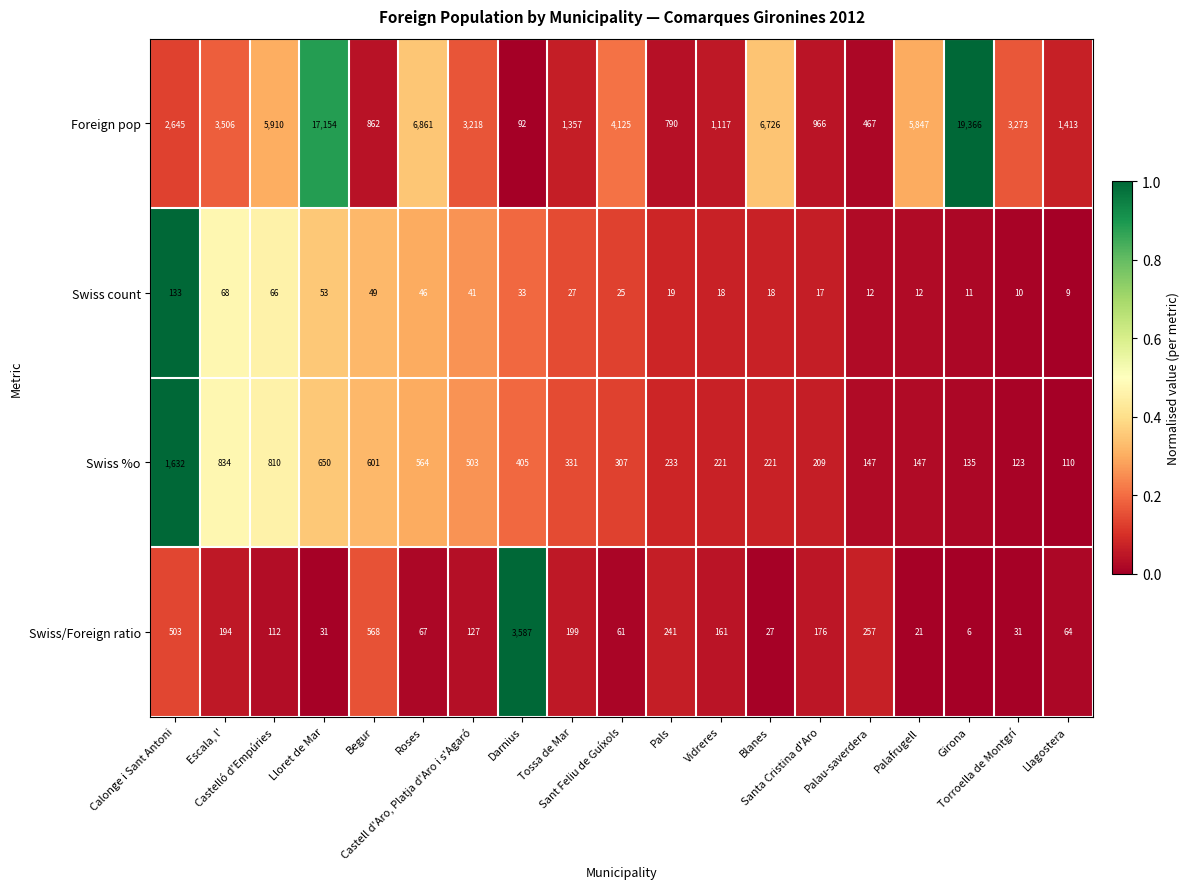

Which category has the highest value across all series?

Girona